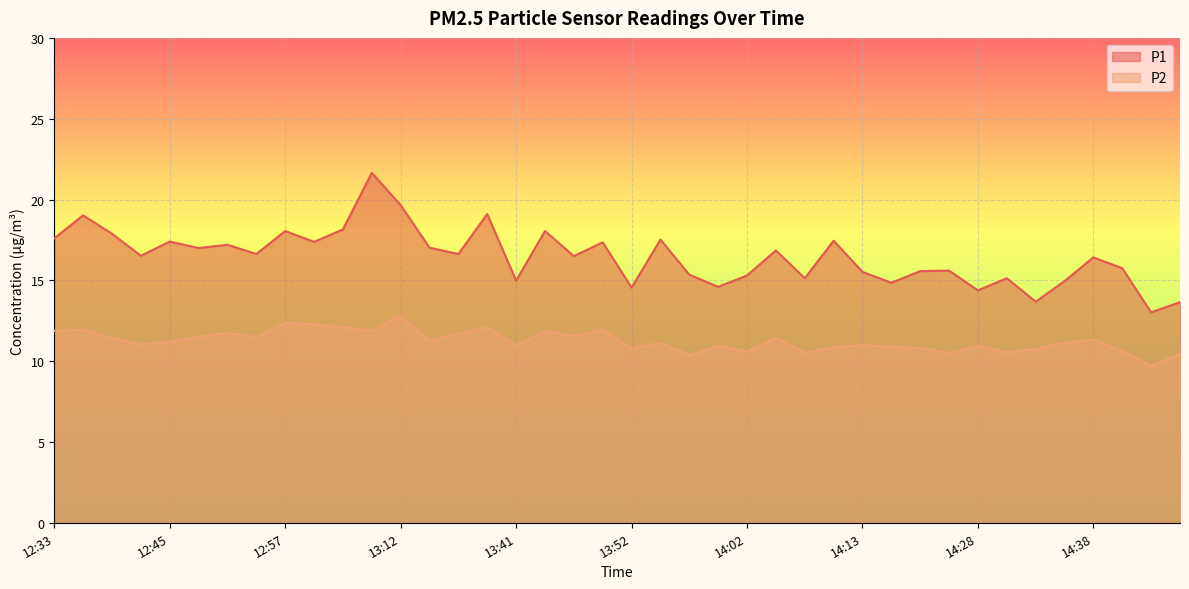

Rank the series at 14:38 from lowest to highest value.

P2, P1